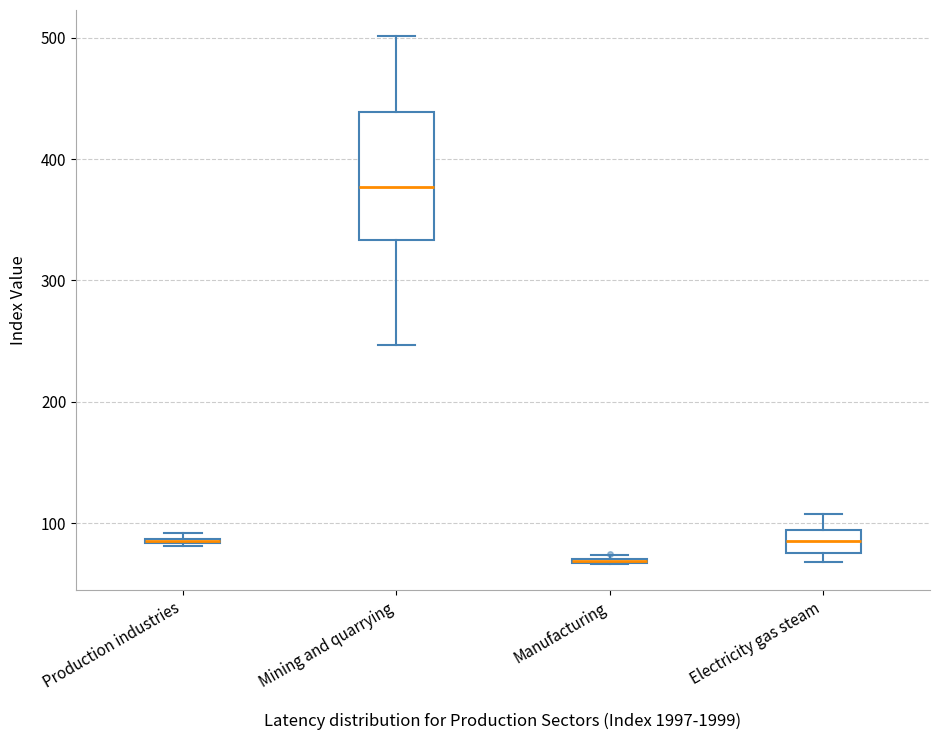

Which box is the tallest, from its lower edge to its upper edge?

Mining and quarrying